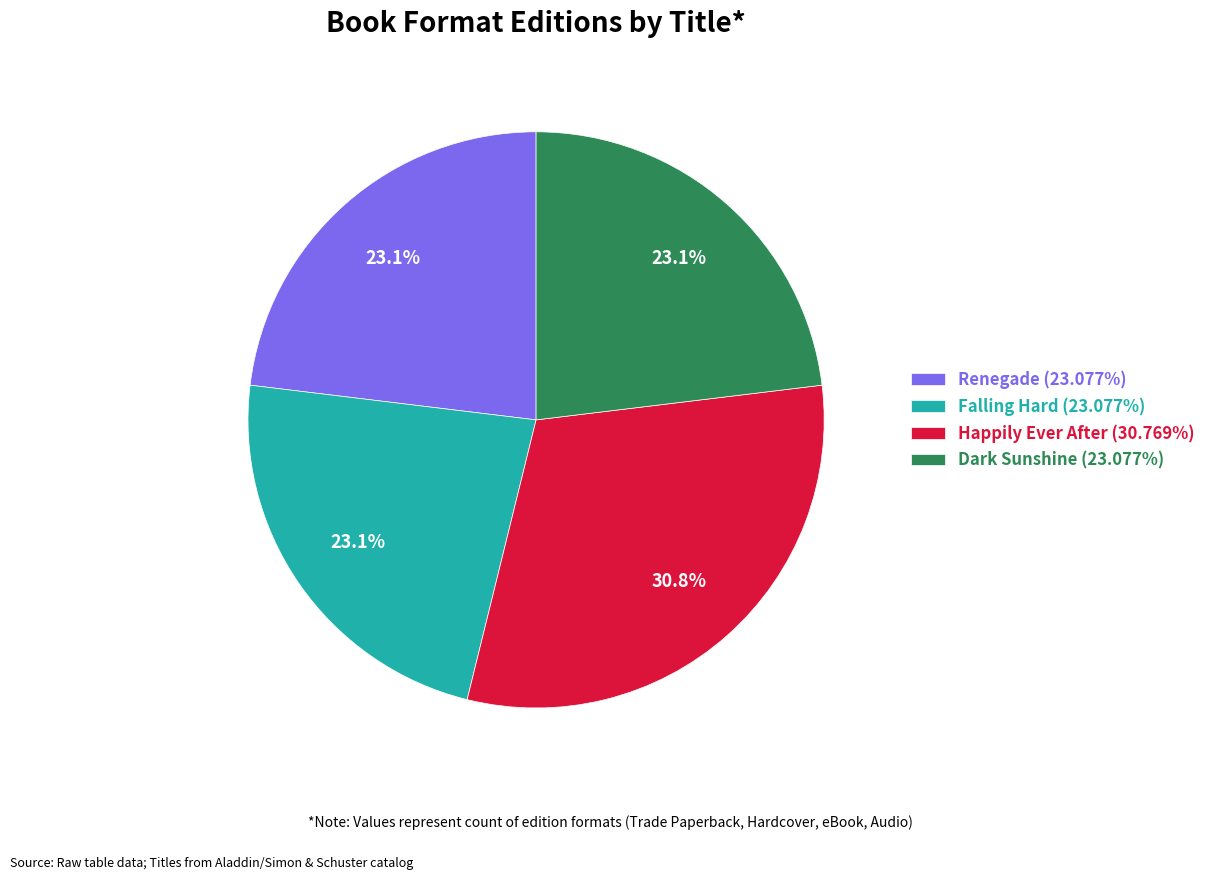

To the nearest percent, what percentage of the pie is Renegade?

23%